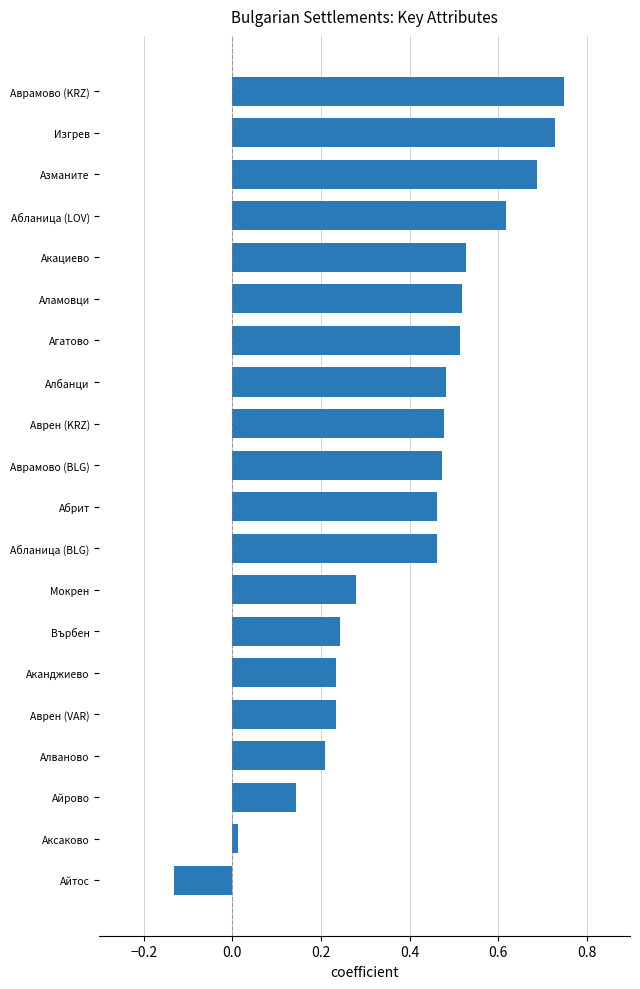

What is the label of the 13th bar from the bottom?

Албанци